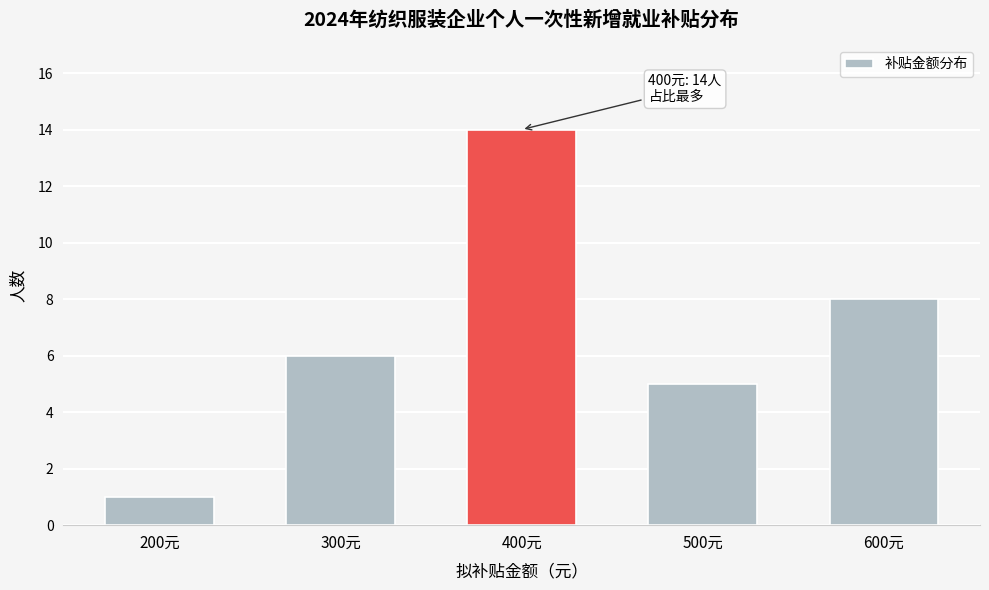

Reading right to left, transcribe all the data shown in this chart.

600元=8	500元=5	400元=14	300元=6	200元=1